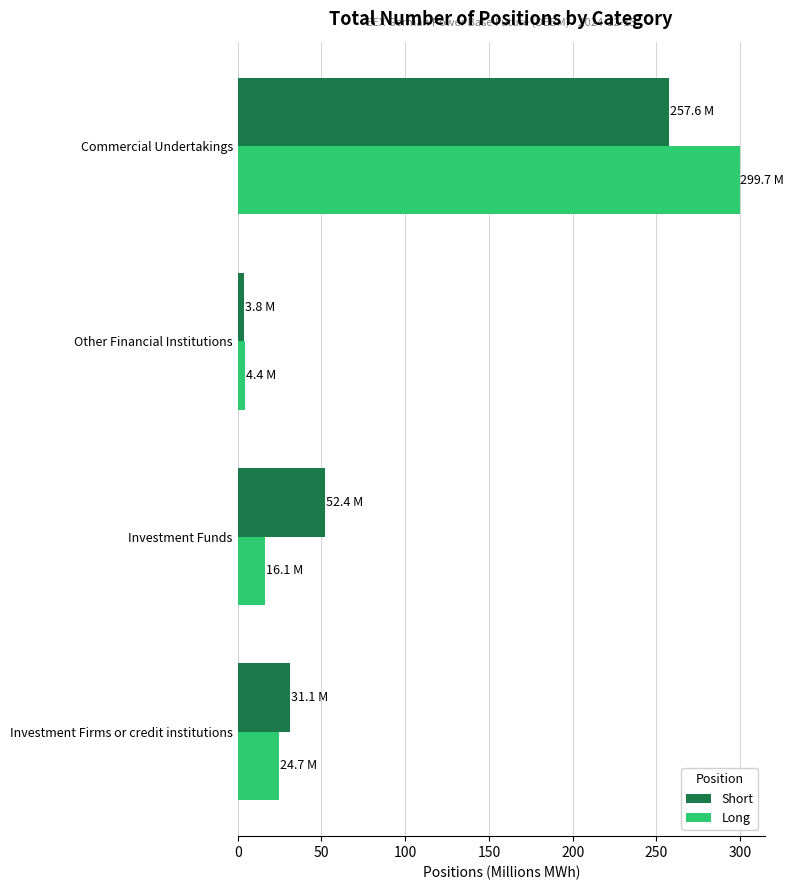

What is the highest value of the Long series?

299.7